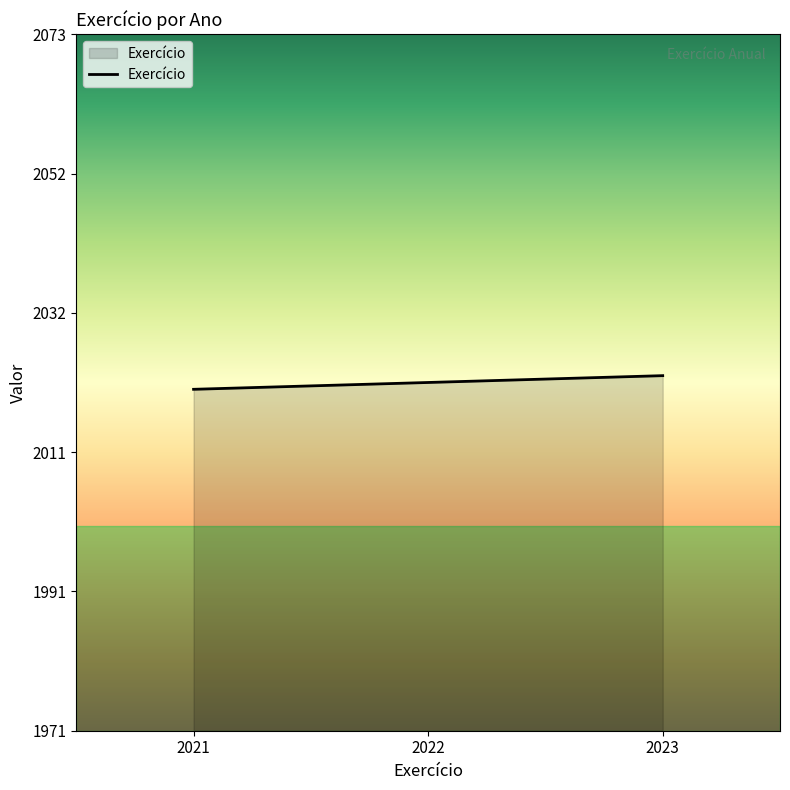

True or false: the data shows 2021 at 2021.

True